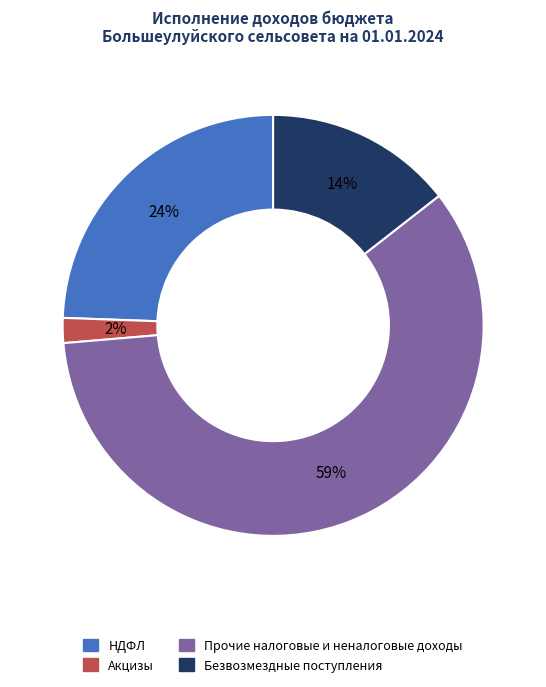

To the nearest percent, what is the average slice percentage?

25%